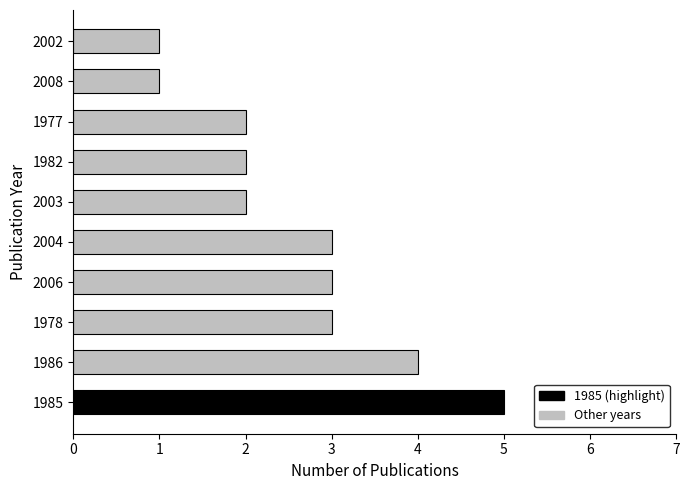

What is the difference between the second highest and second lowest values?

3